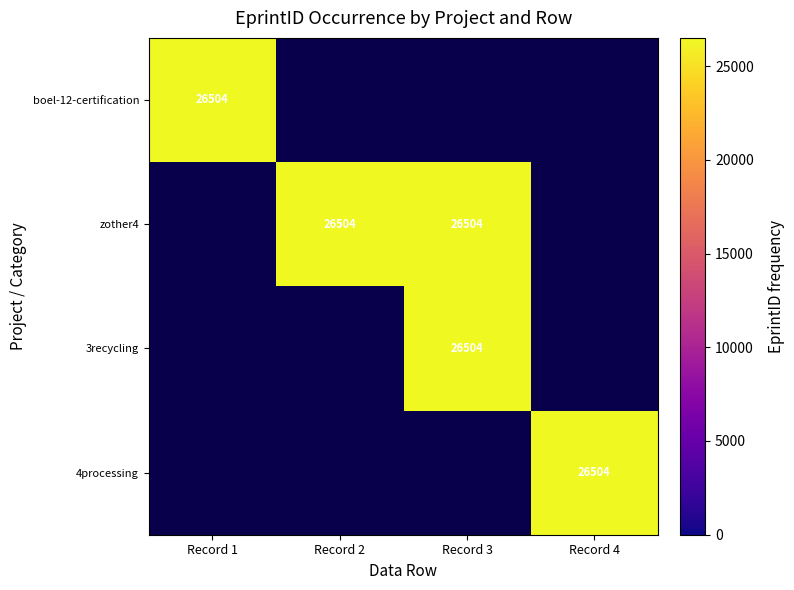

What is the sum of all 4processing values?

26504